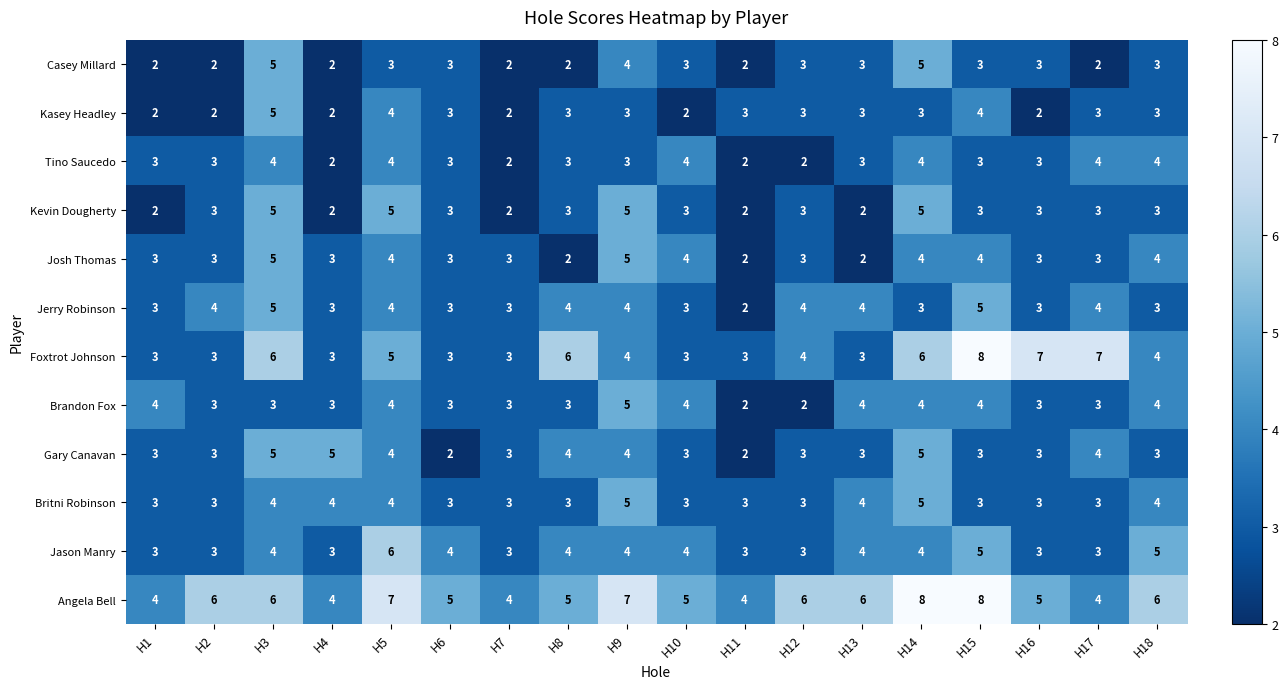

What is the sum of all Brandon Fox values?

61